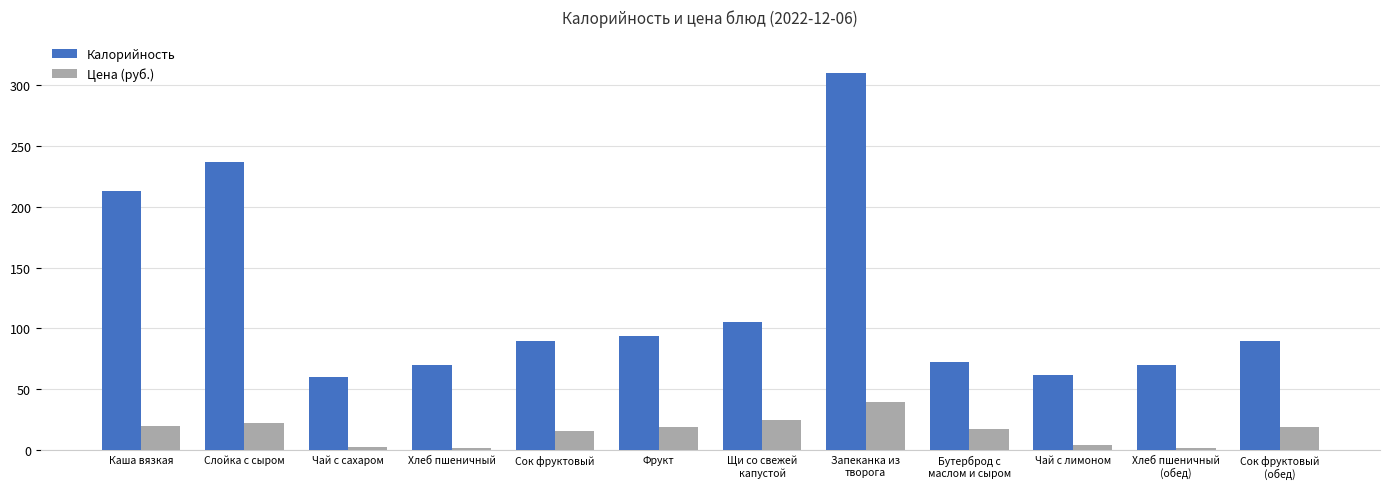

Is the value of Калорийность at Слойка с сыром greater than the value of Цена (руб.) at Чай с лимоном?

Yes